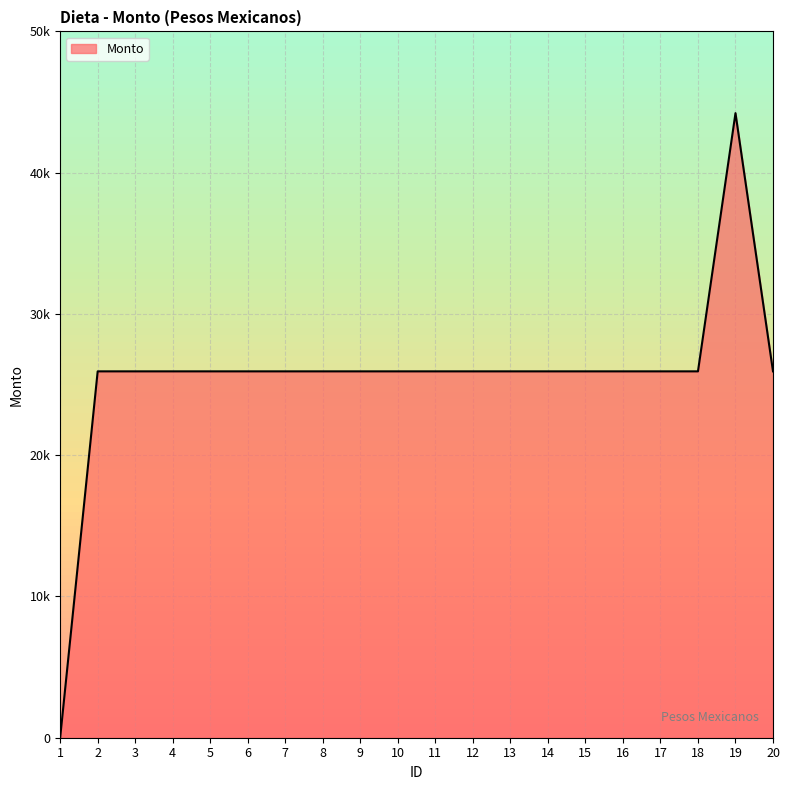

Reading left to right, transcribe all the data shown in this chart.

1=0.0	2=25934.8	3=25934.8	4=25934.8	5=25934.8	6=25934.7	7=25934.8	8=25934.8	9=25934.8	10=25934.8	11=25934.8	12=25934.8	13=25934.8	14=25934.8	15=25934.8	16=25934.8	17=25934.7	18=25934.8	19=44212.8	20=25934.8